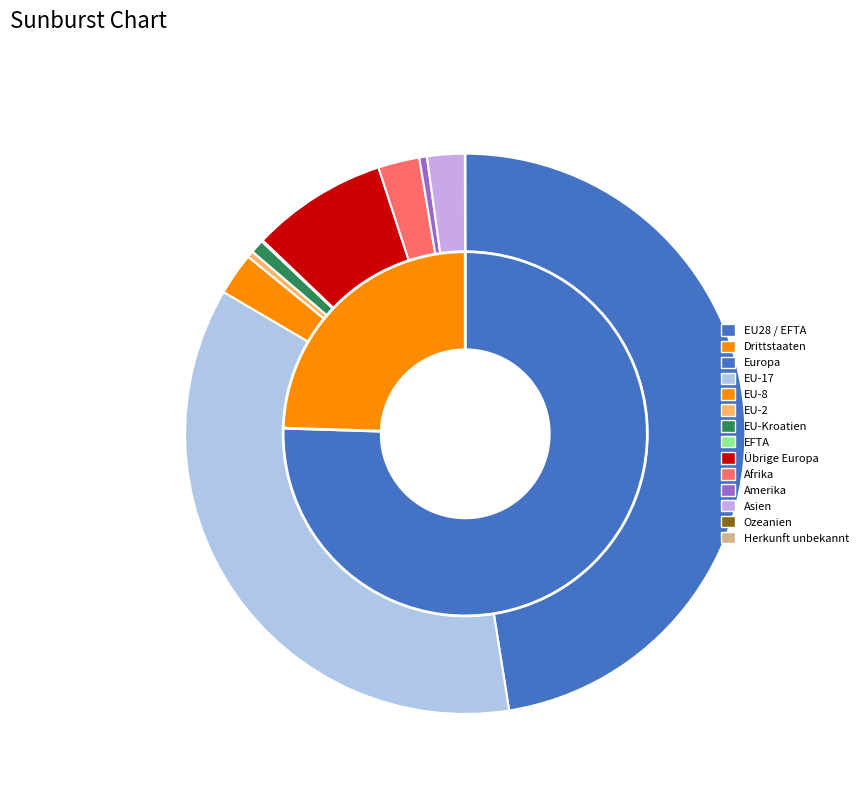

Combined, what portion of the pie is EU-8 and EFTA?

2.5%